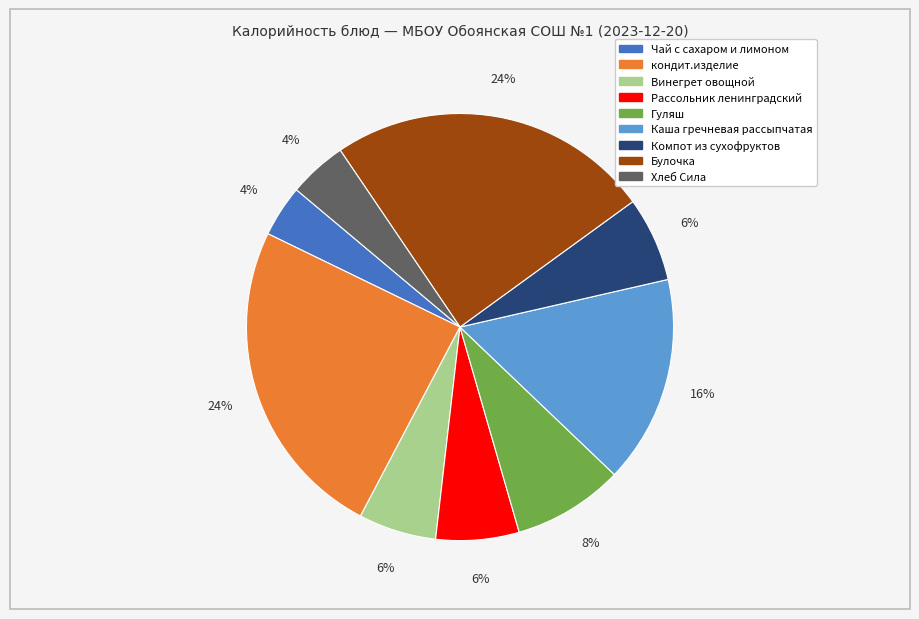

To the nearest percent, what percentage of the pie is Каша гречневая рассыпчатая?

16%